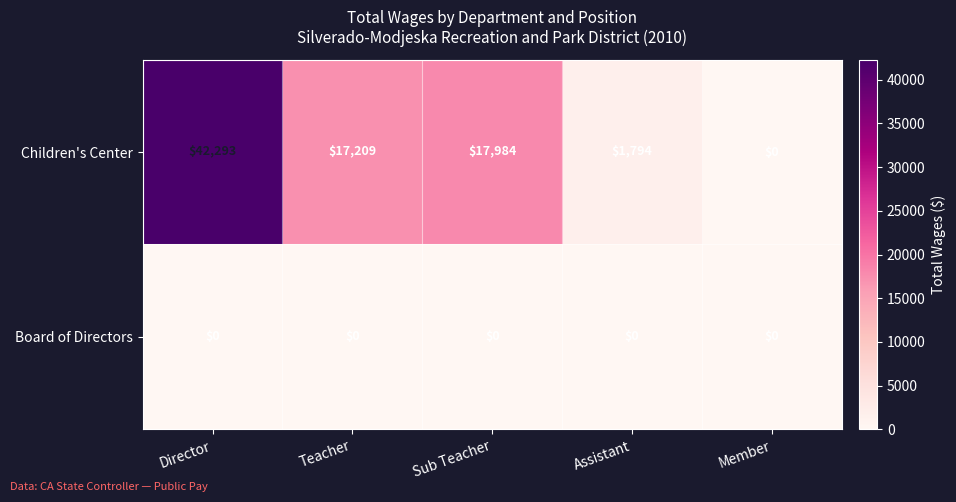

Reading right to left, extract all data points from this chart.

Children's Center: 0	1794	17984	17209	42293
Board of Directors: 0	0	0	0	0